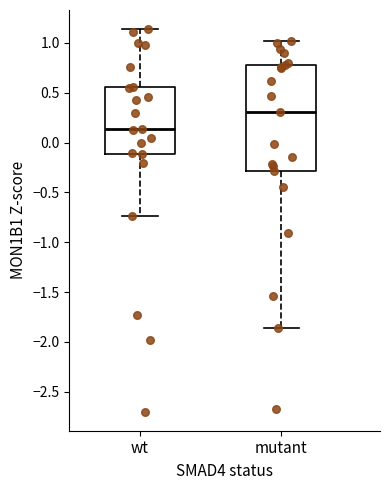

Reading left to right, read every box against the y-axis: the position of its median line, the range the box covers, and the ends of its whiskers. The values are not printed on the chart, so give them approximately, as read against the axis.

wt: median 0.15, box -0.10 to 0.55, whiskers -0.75 to 1.15
mutant: median 0.30, box -0.30 to 0.80, whiskers -1.85 to 1.00